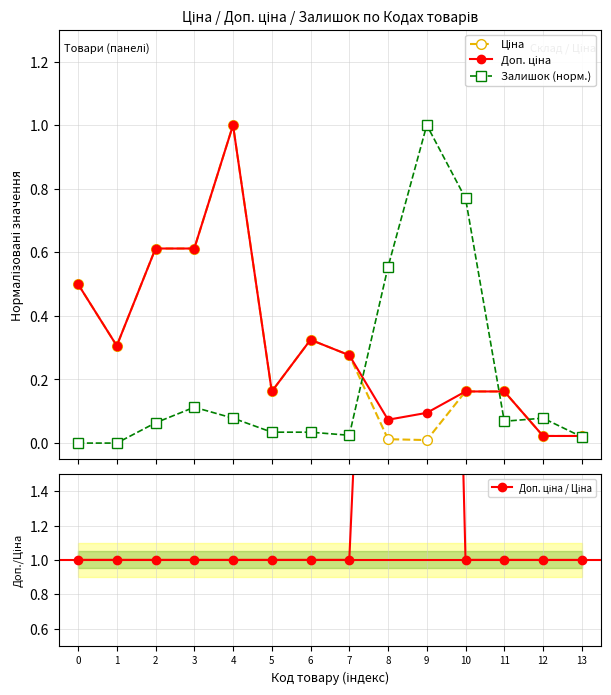

What is the total value across all series at 8?

6.6